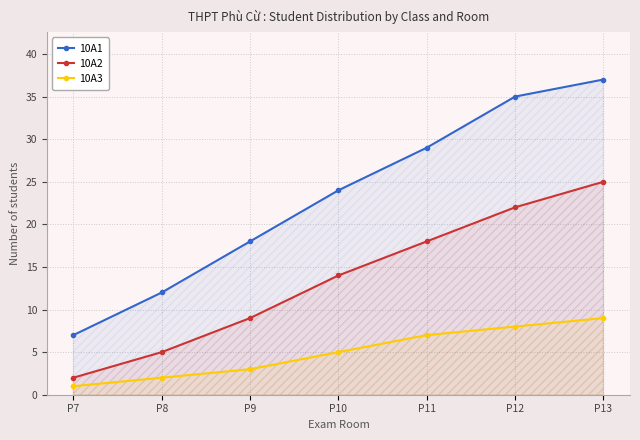

How many distinct data groups are displayed?

3